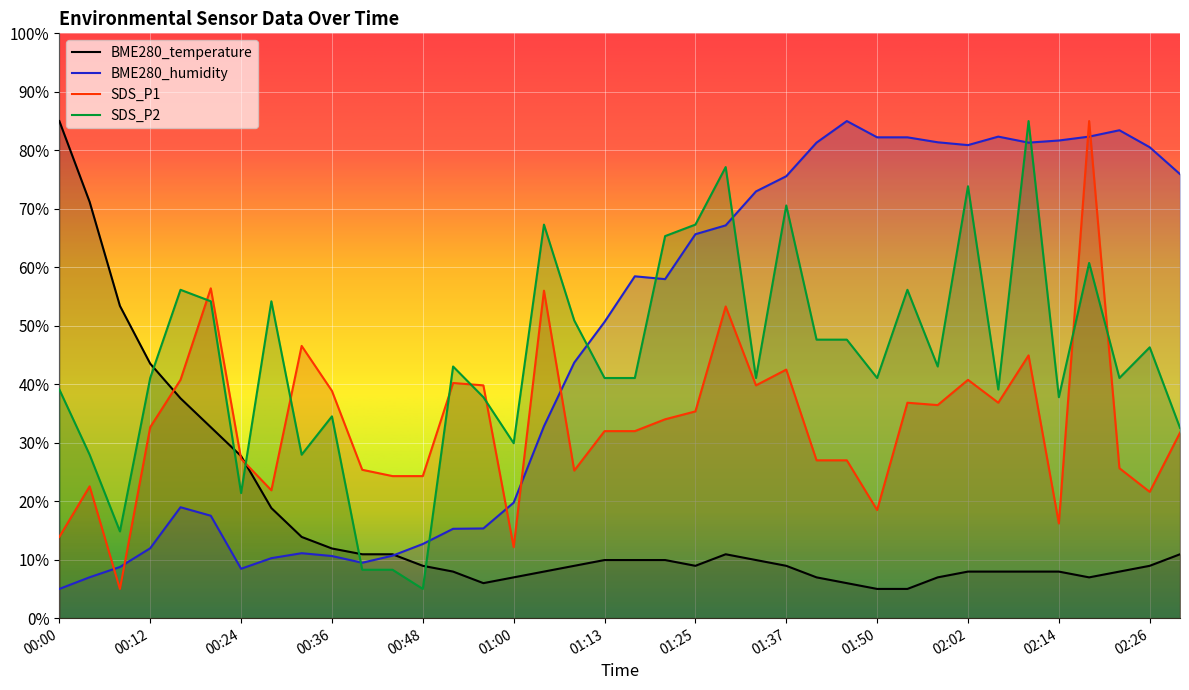

What is the difference between the BME280_humidity values at 01:29 and 02:14?

14.5